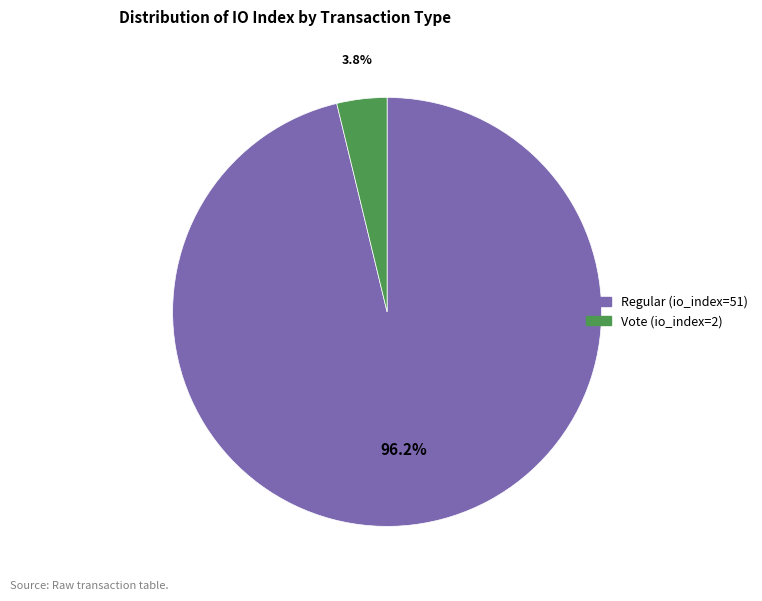

Count the number of slices in the pie.

2